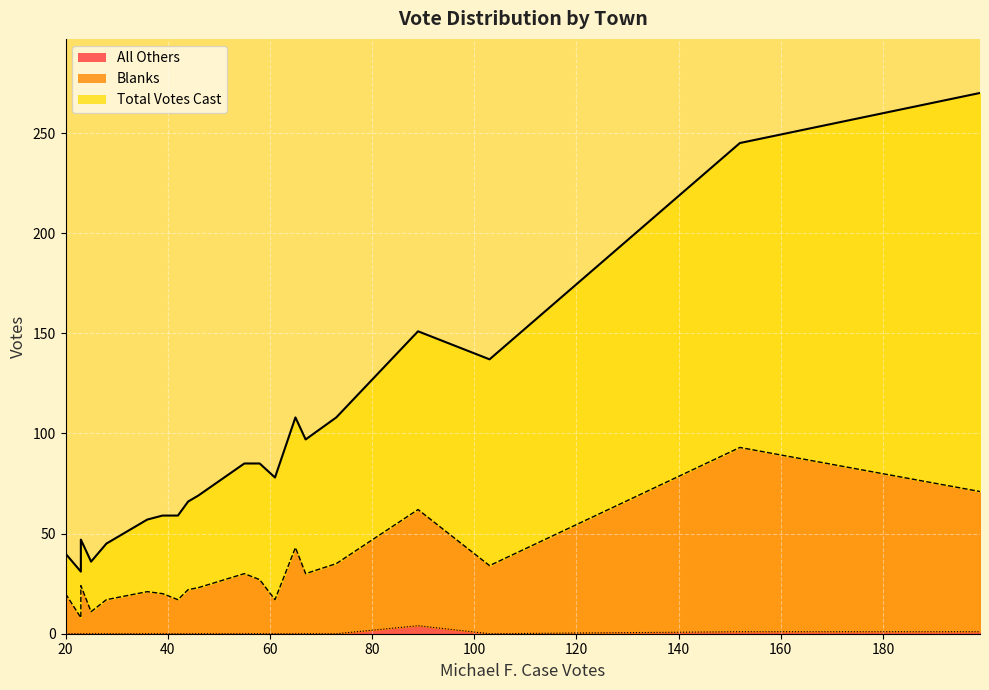

Rank the series by their maximum value, from lowest to highest.

All Others, Blanks, Total Votes Cast